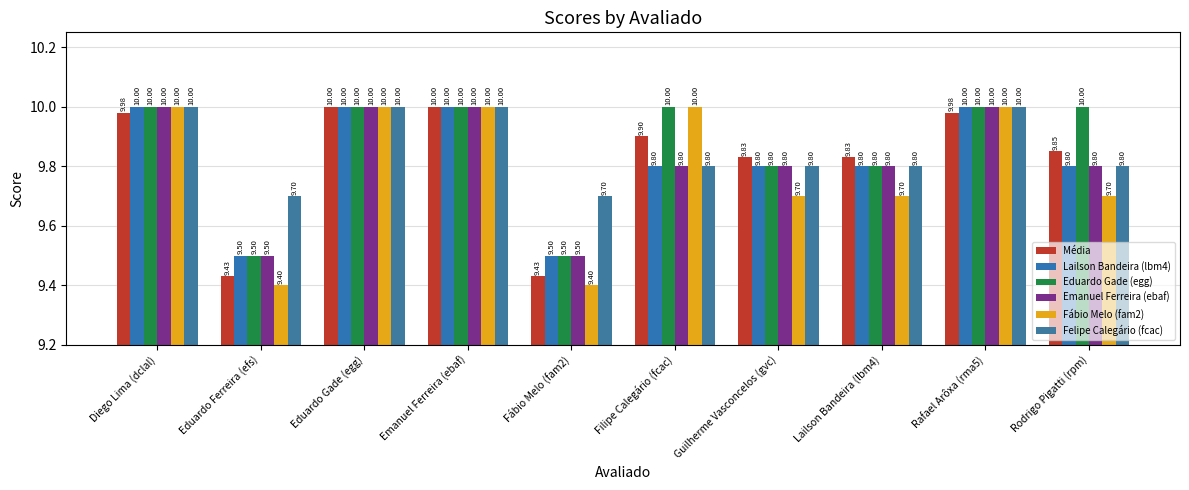

What is the label of the 5th bar from the left?

Fábio Melo (fam2)